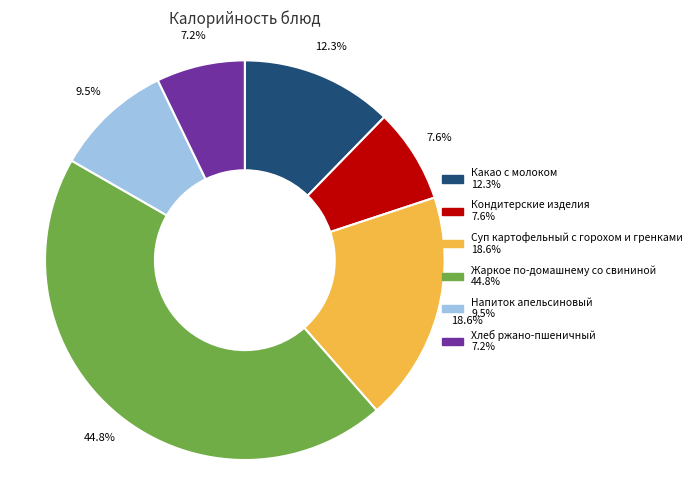

Approximately how many times larger is the value at Жаркое по-домашнему со свининой compared to Какао с молоком?

3.6